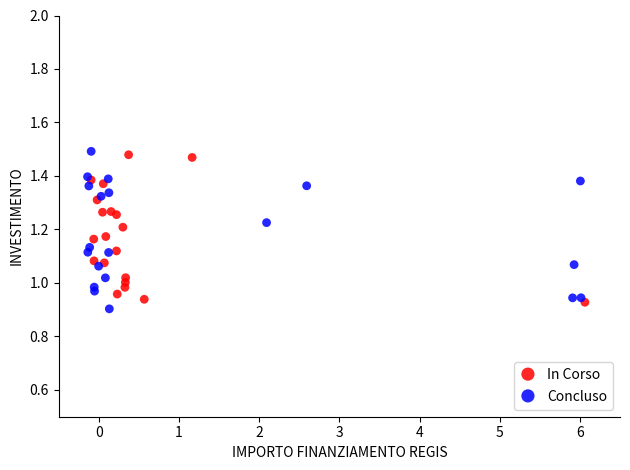

Which series has the widest spread of Y values?

Concluso